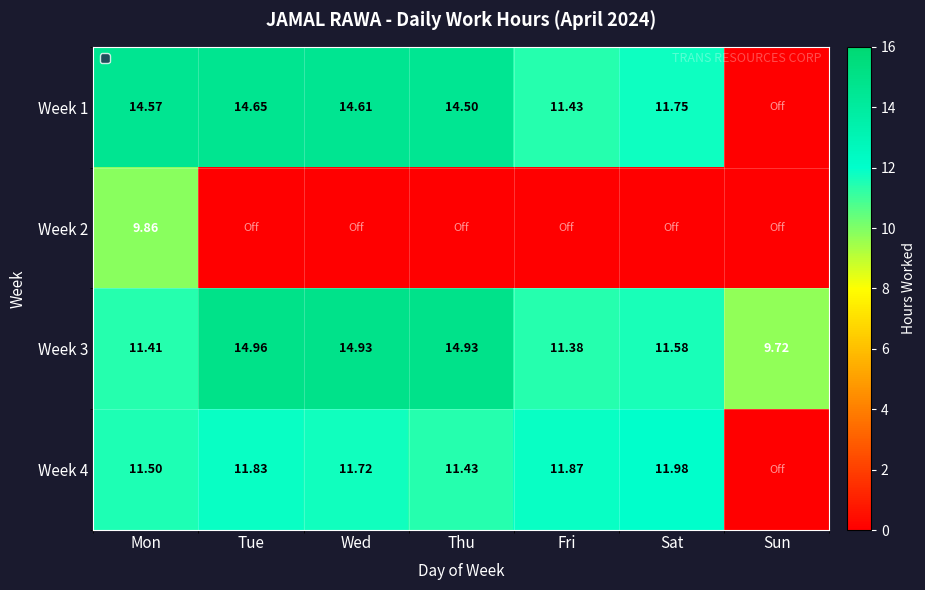

At which label does Week 3 first exceed 11?

Mon